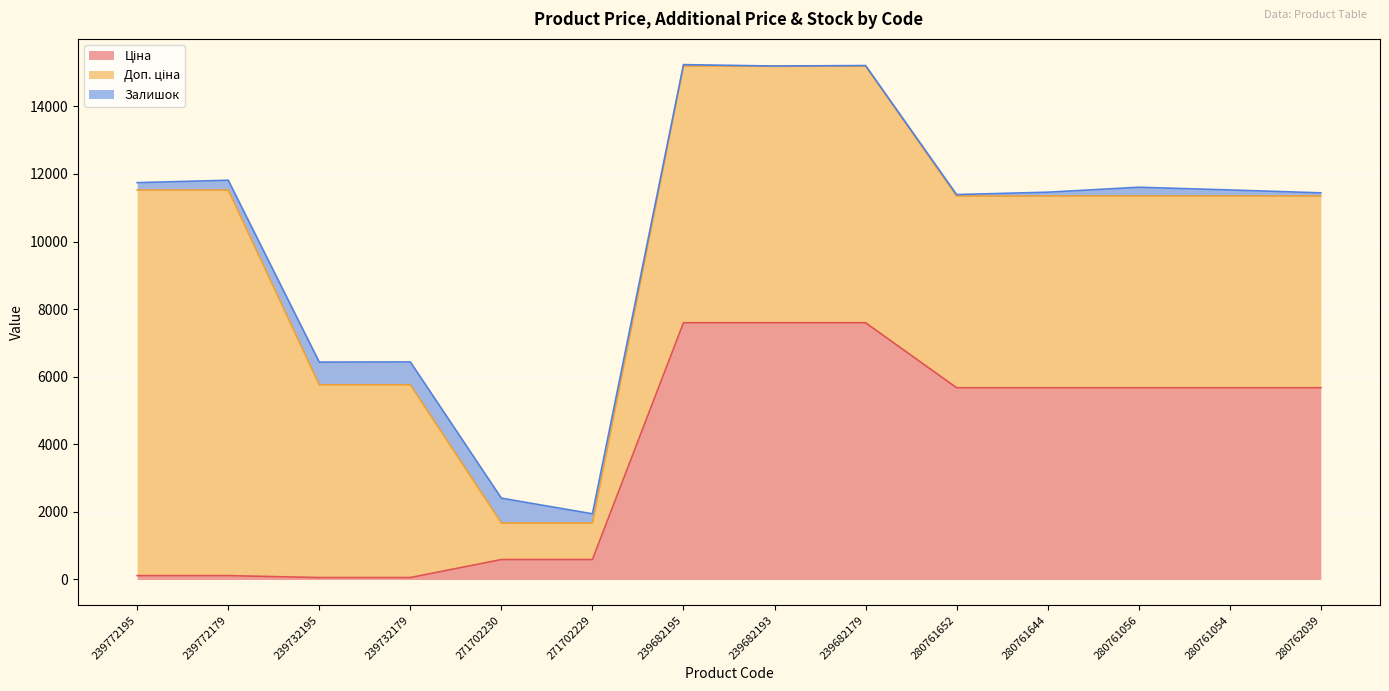

Which series has the largest total across all categories?

Доп. ціна